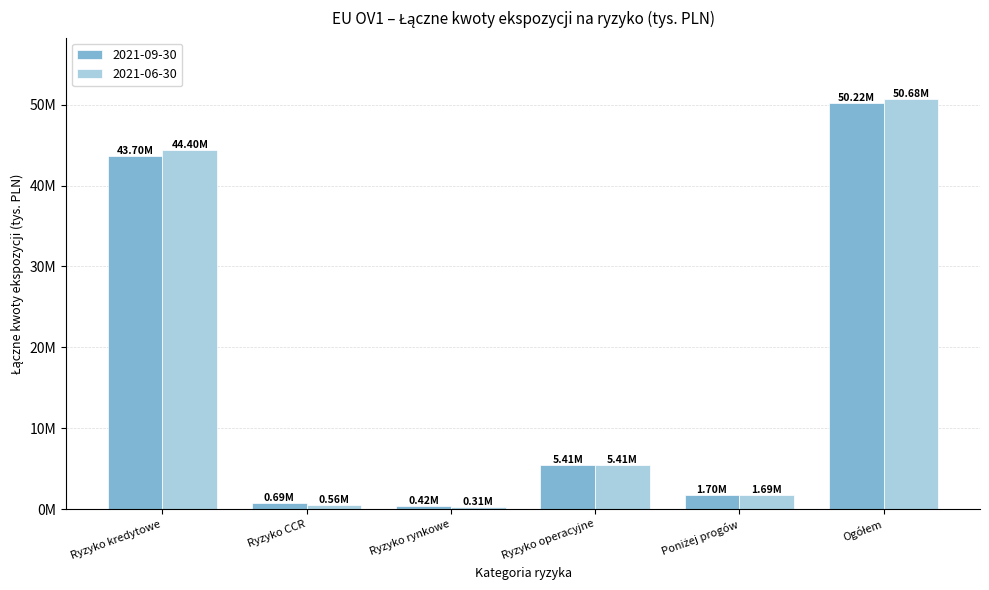

Reading right to left, extract all data points from this chart.

2021-09-30: Ogółem=50220177.3	Poniżej progów=1696757.9	Ryzyko operacyjne=5412494.9	Ryzyko rynkowe=417728.4	Ryzyko CCR=692903.1	Ryzyko kredytowe=43697050.9
2021-06-30: Ogółem=50677541.4	Poniżej progów=1694478.4	Ryzyko operacyjne=5412494.9	Ryzyko rynkowe=307867.4	Ryzyko CCR=557788.7	Ryzyko kredytowe=44399390.5